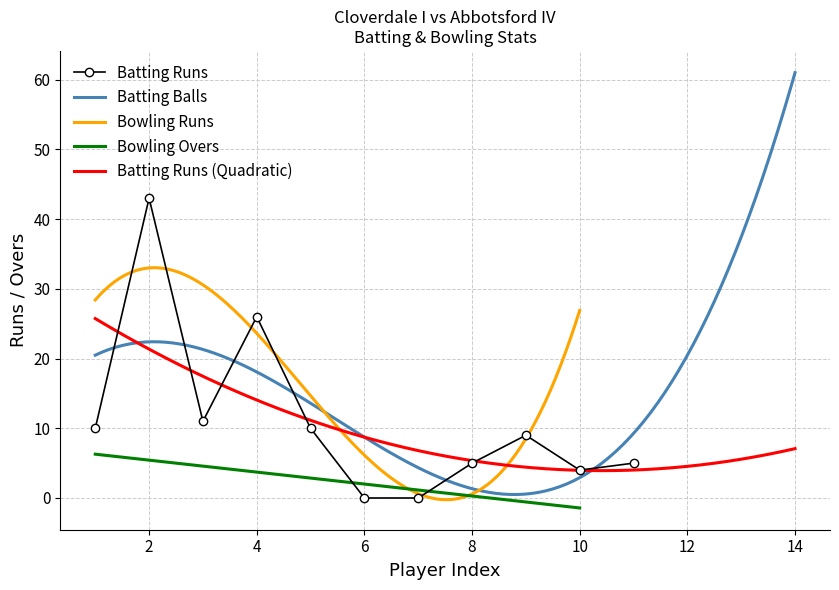

Is the value of Abbotsford IV Bowling Runs at 5 greater than the value of Cloverdale I Batting Runs at 8?

Yes